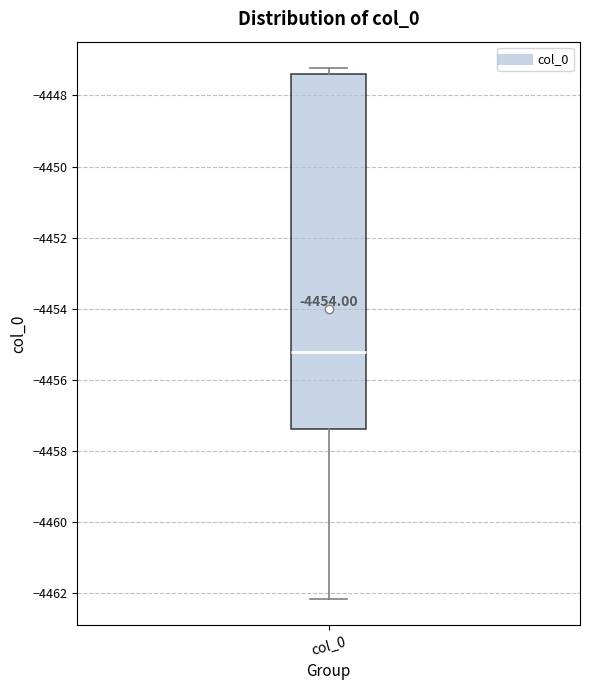

Transcribe this box plot: give where the median line is, the range the box spans, and where the two whiskers end, as read against the y-axis. The values are not printed on the chart, so give them approximately, as read against the axis.

median -4455.2, box -4457.4 to -4447.4, whiskers -4462.2 to -4447.2